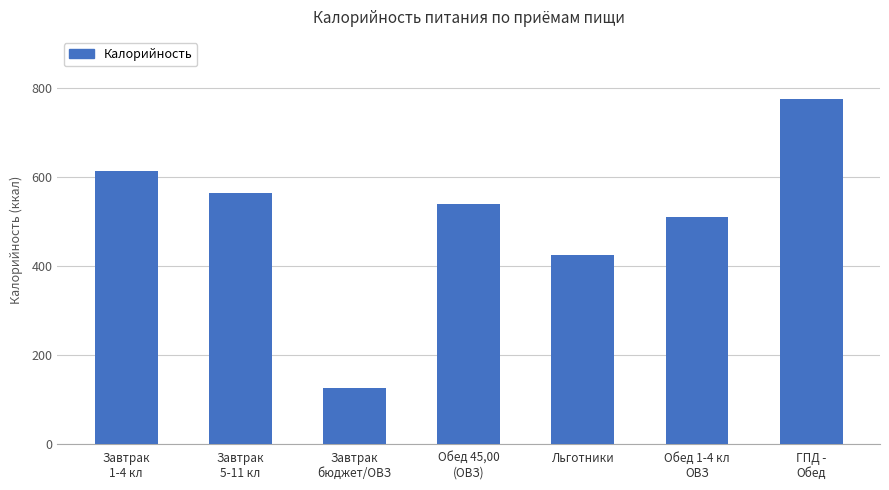

What is the difference between the values at Льготники and Завтрак
1-4 кл?

188